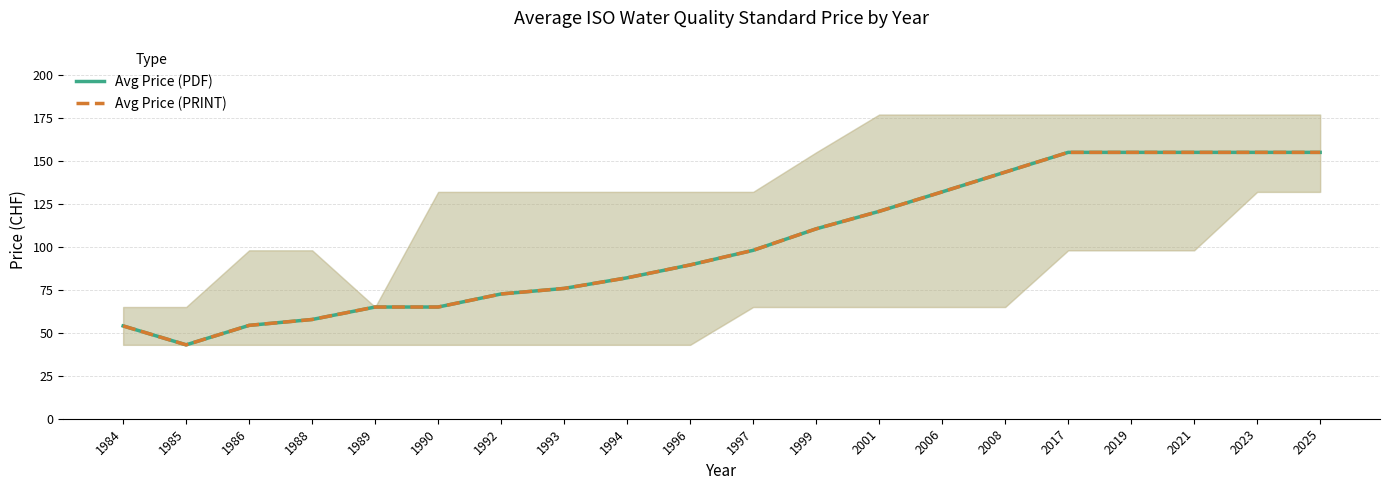

What is the difference between the second highest and second lowest values in the Avg Price (PRINT) series?

101.0